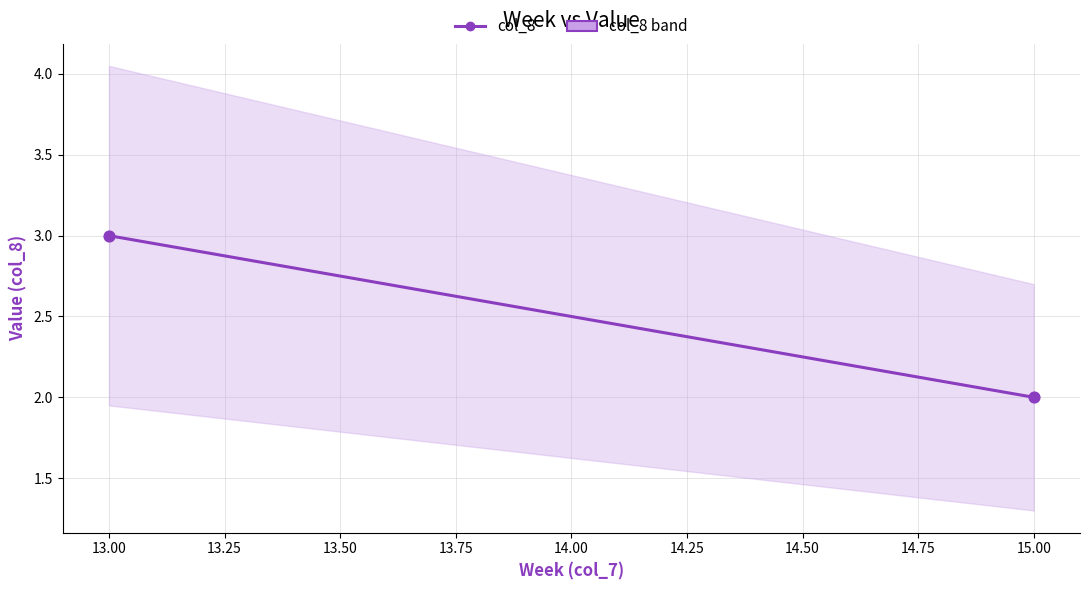

Which has a higher value, 13 or 15?

13